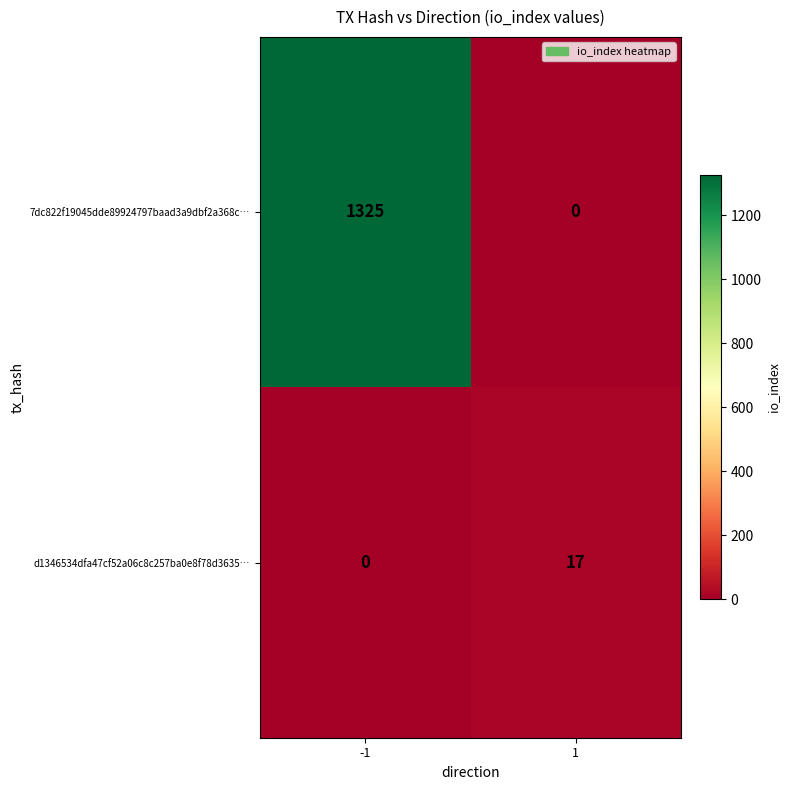

Rank the series at 1 from highest to lowest value.

d1346534dfa47cf52a06c8c257ba0e8f78d3635…, 7dc822f19045dde89924797baad3a9dbf2a368c…